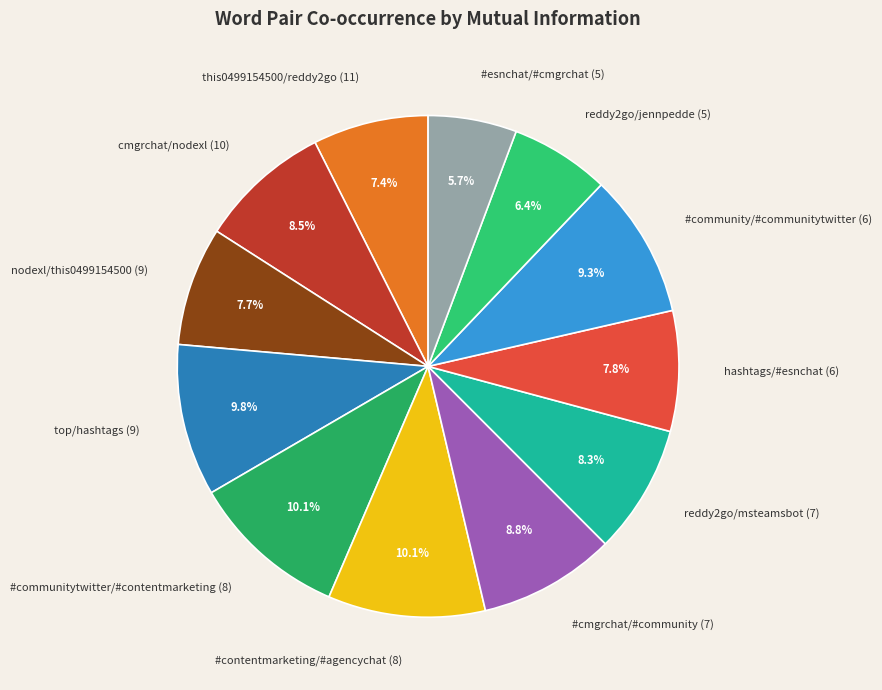

Between nodexl/this0499154500 (9) and #contentmarketing/#agencychat (8), which is larger?

#contentmarketing/#agencychat (8)